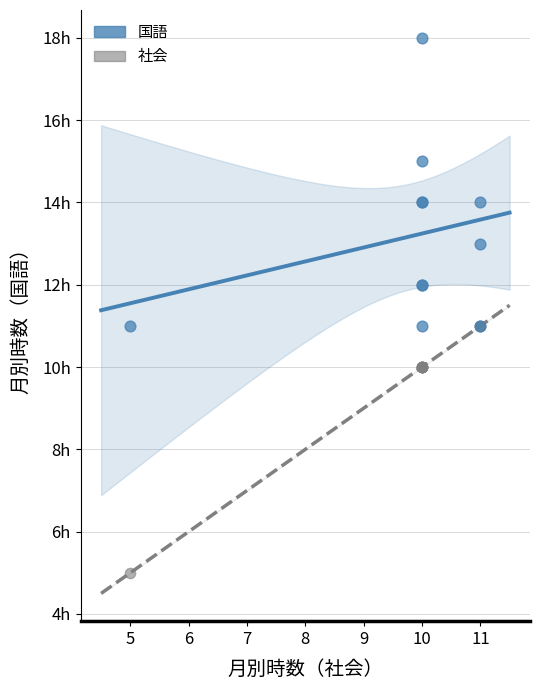

Which series reaches the minimum Y coordinate?

社会